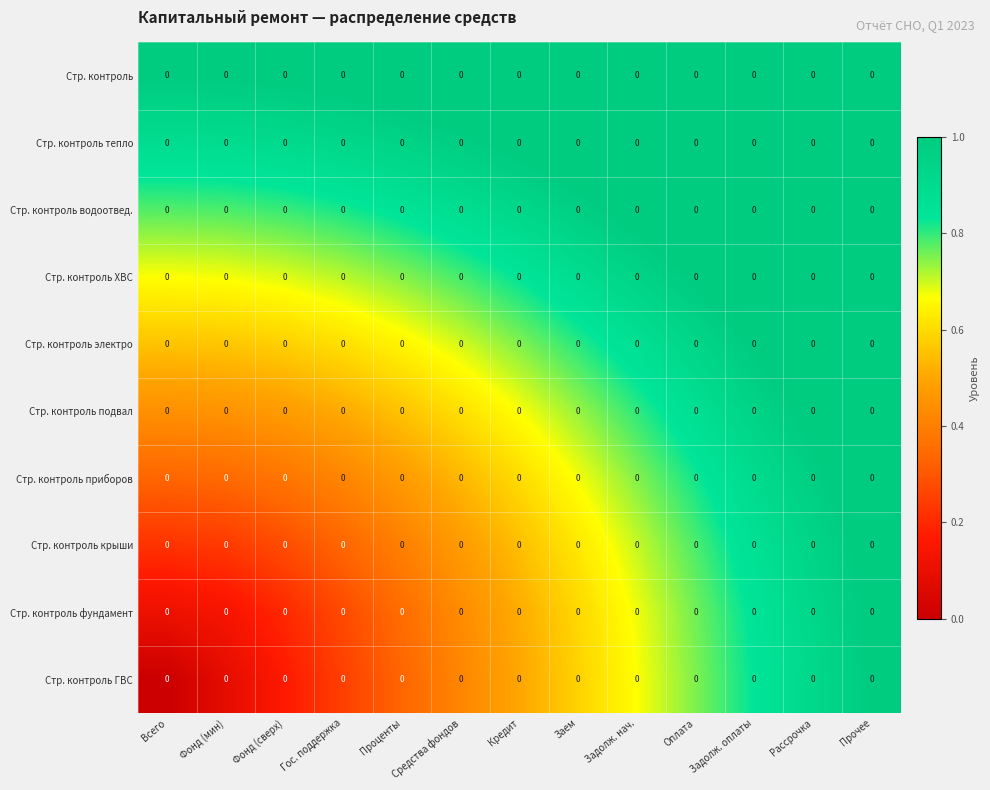

Between Гос. поддержка and Оплата, which is larger?

Оплата